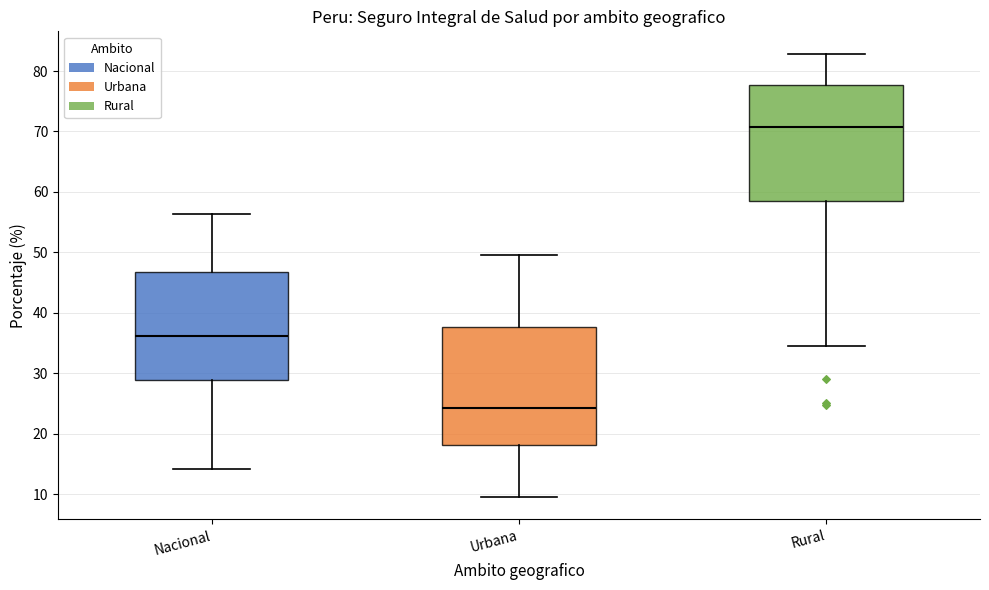

Reading left to right, transcribe this box plot: for each box, give where its median line is, the range the box spans, and where its two whiskers end, as read against the y-axis. The values are not printed on the chart, so give them approximately, as read against the axis.

Nacional: median 36, box 29 to 47, whiskers 14 to 56
Urbana: median 24, box 18 to 38, whiskers 9 to 50
Rural: median 71, box 58 to 78, whiskers 35 to 83